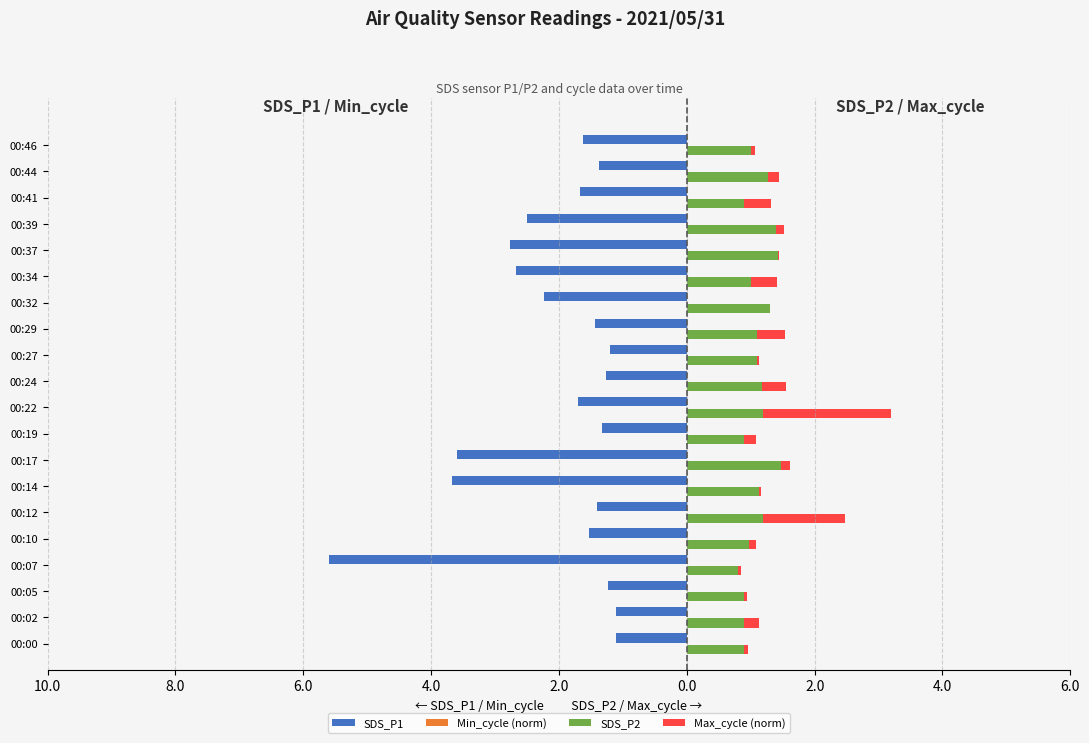

Are the bars horizontal?

Yes